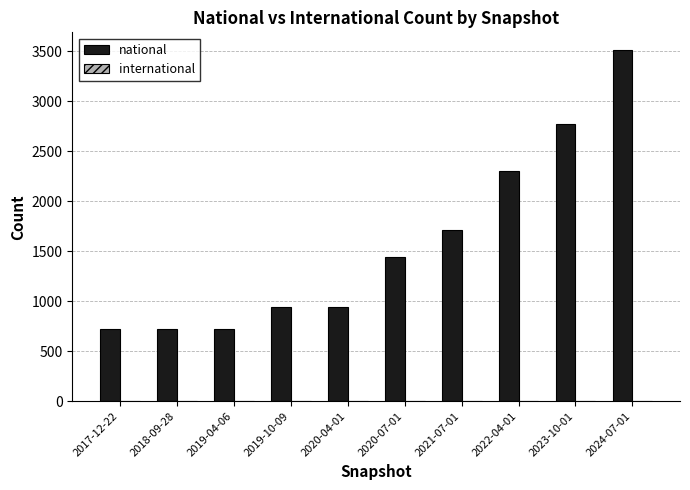

Where is the data nearest to the value 2120?

2022-04-01